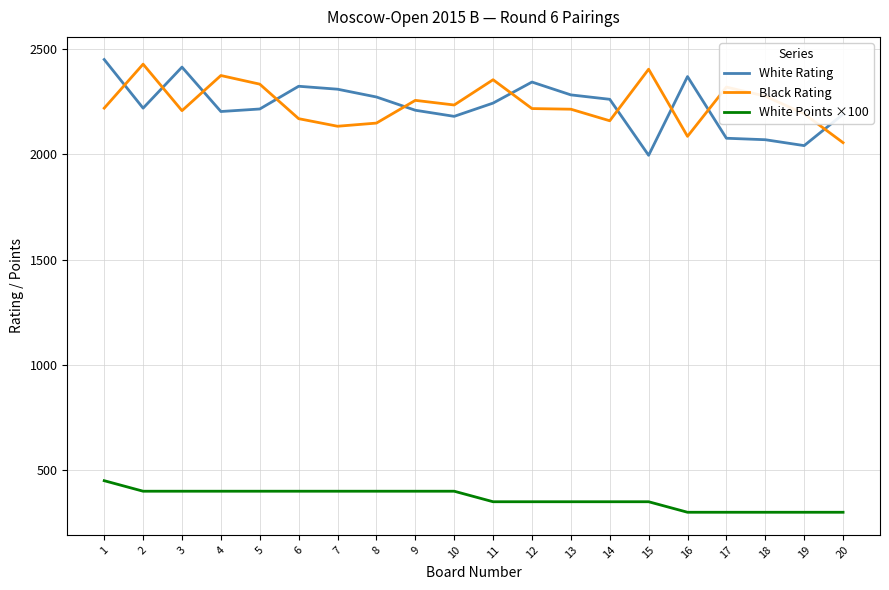

Where do Black Rating and White Rating first cross each other?

1 and 2